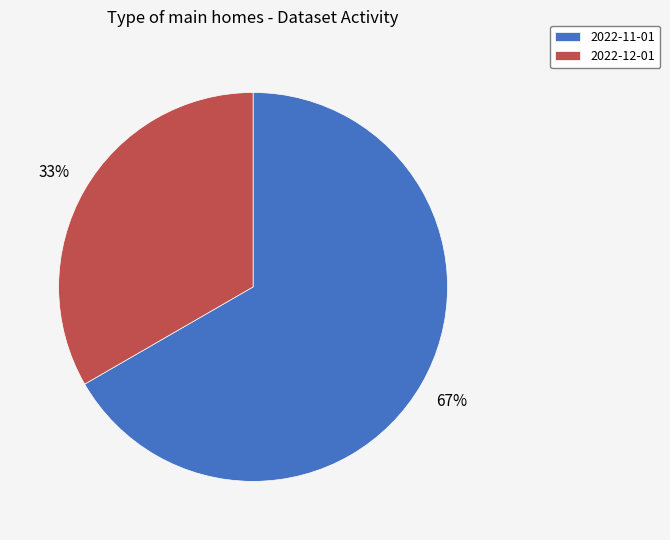

What is the ratio of the value at 2022-12-01 to the value at 2022-11-01?

0.5